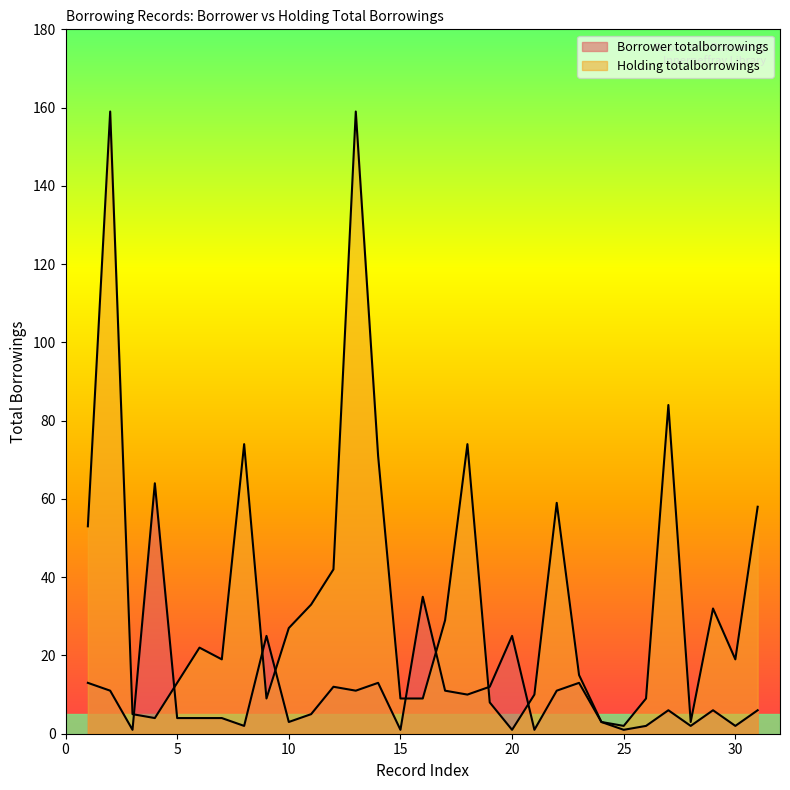

Reading left to right, list all the values displayed in this chart.

Borrower totalborrowings: 1=13	2=11	3=1	4=64	5=4	6=4	7=4	8=2	9=25	10=3	11=5	12=12	13=11	14=13	15=1	16=35	17=11	18=10	19=12	20=25	21=1	22=11	23=13	24=3	25=1	26=2	27=6	28=2	29=6	30=2	31=6
Holding totalborrowings: 1=53	2=159	3=5	4=4	5=13	6=22	7=19	8=74	9=9	10=27	11=33	12=42	13=159	14=71	15=9	16=9	17=29	18=74	19=8	20=1	21=10	22=59	23=15	24=3	25=2	26=9	27=84	28=3	29=32	30=19	31=58